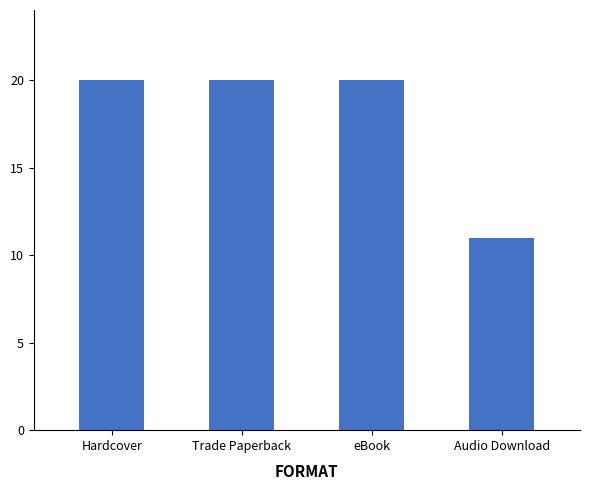

Reading left to right, transcribe all the data shown in this chart.

Hardcover=20	Trade Paperback=20	eBook=20	Audio Download=11